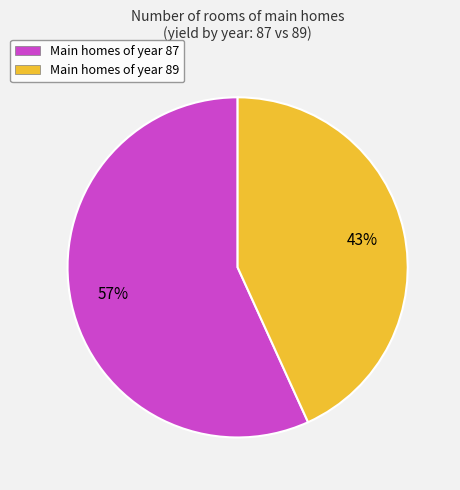

Between Main homes of year 87 and Main homes of year 89, which is larger?

Main homes of year 87